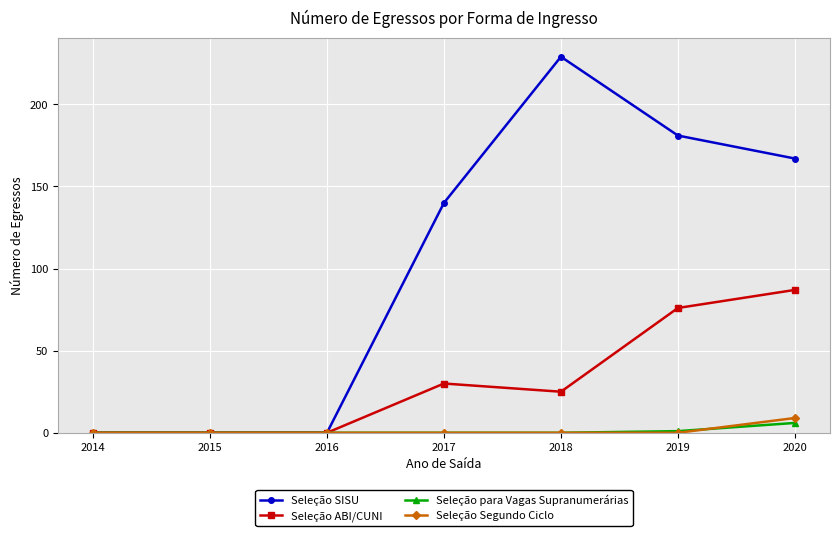

Is it true that Seleção SISU equals 322 at 2019?

False